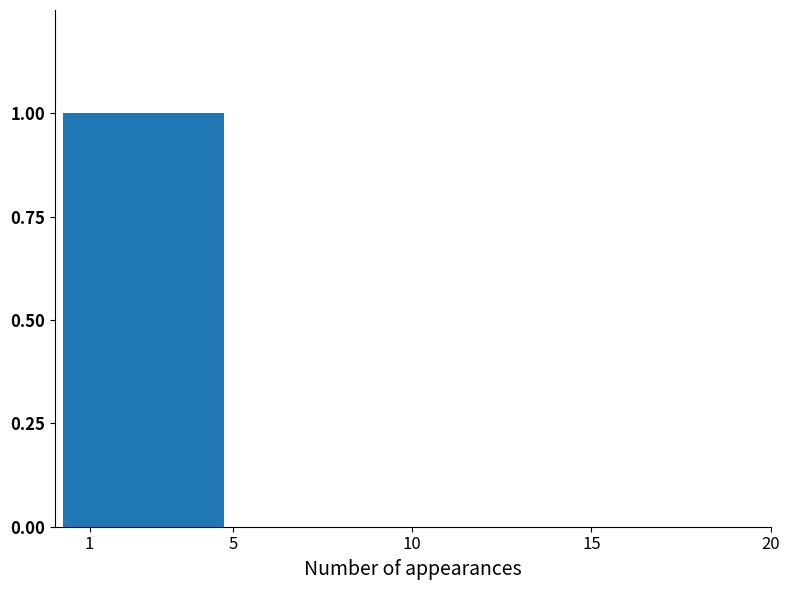

Are the bars grouped side by side (vs. stacked)?

No